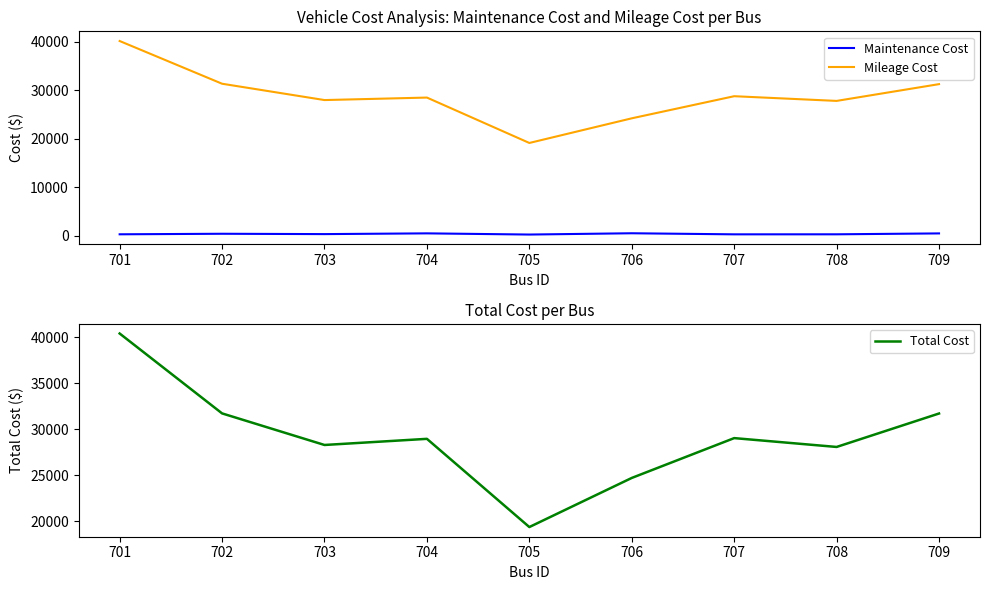

At which label is Total Cost closest to 29877?

707